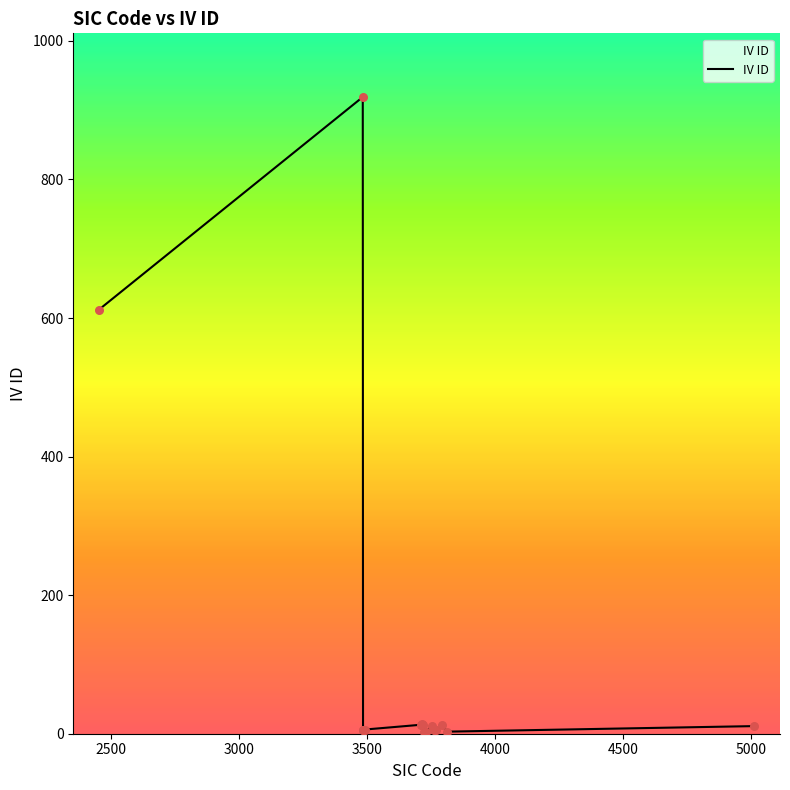

What is the difference between the maximum and minimum values?

917